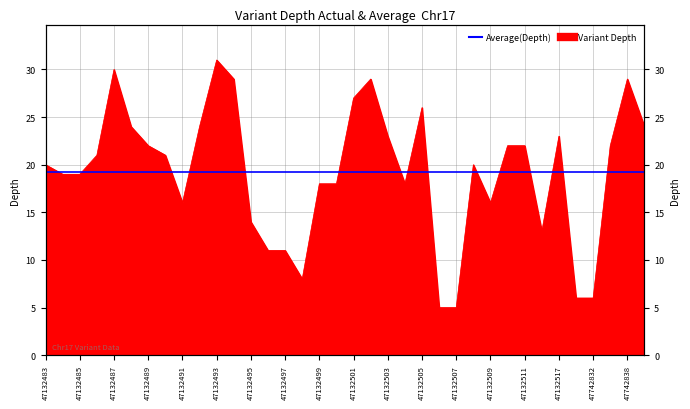

What is the change in value from 47132500 to 47742832?

-12